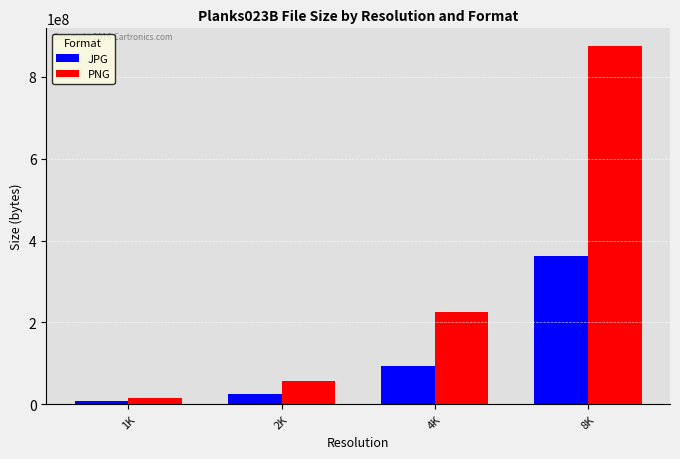

The value of JPG at 8K is 363221096. True or false?

True